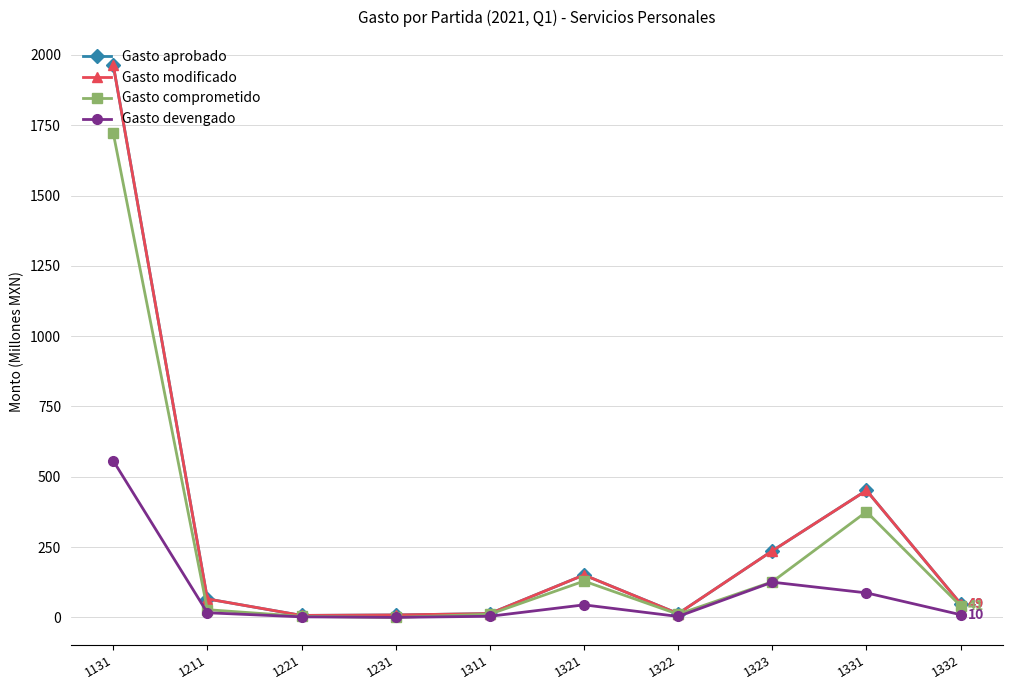

What are all the series names shown in the legend?

Gasto aprobado, Gasto modificado, Gasto comprometido, Gasto devengado